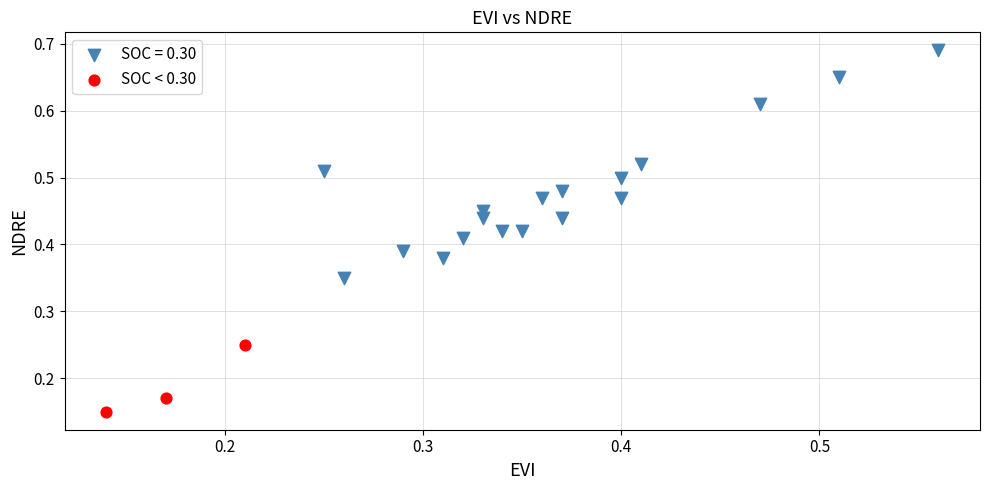

Which series has the largest Y range (max minus min)?

SOC = 0.30